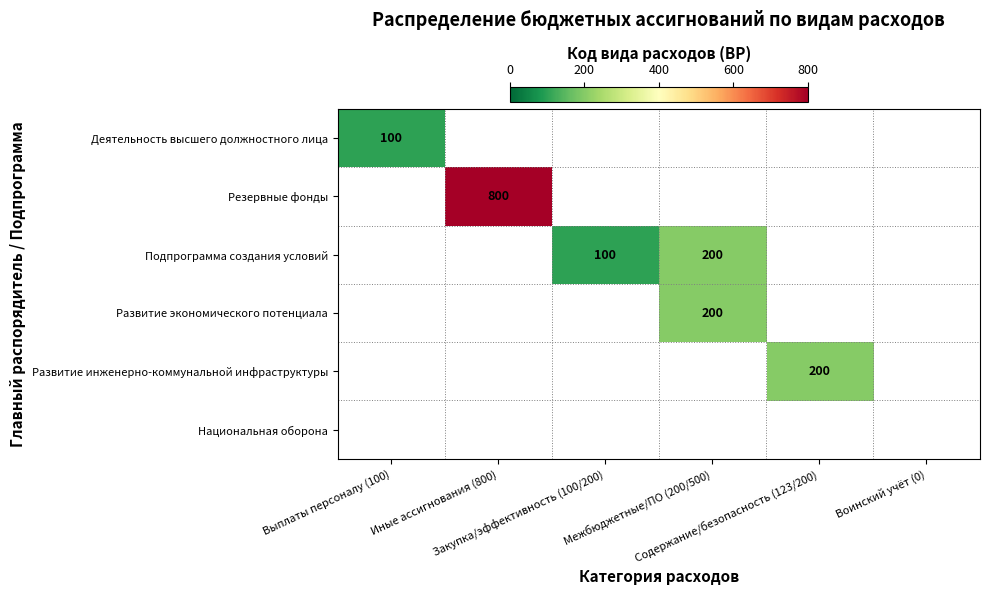

Between Содержание/безопасность (123/200) and Иные ассигнования (800), which is larger?

Иные ассигнования (800)